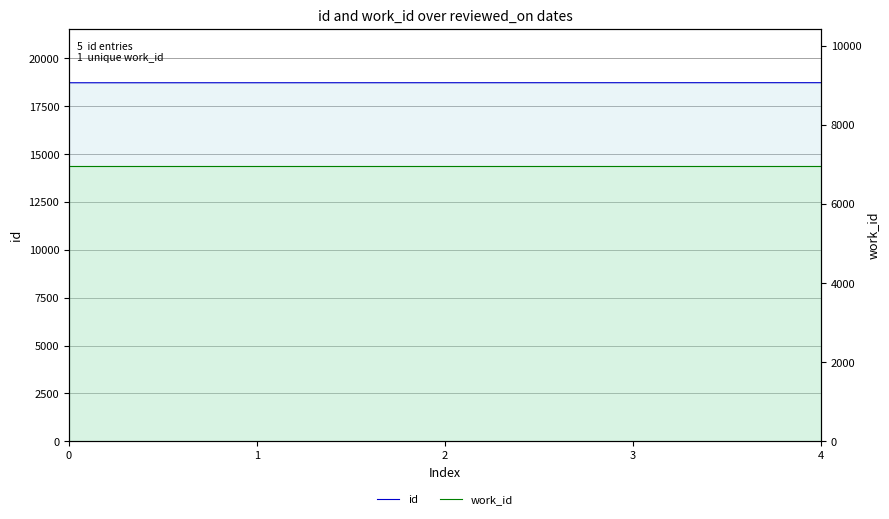

What is the sum of the work_id values at 4 and 3?

13904